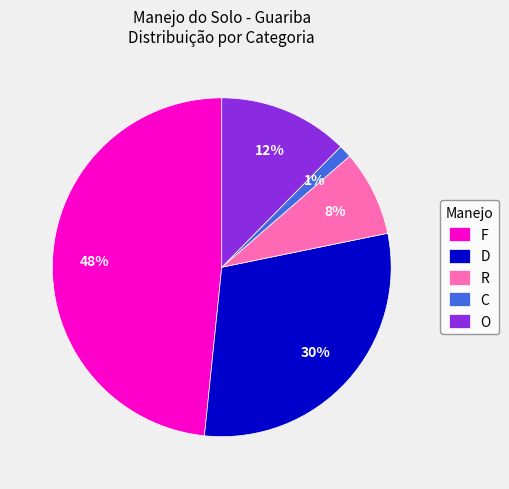

To the nearest percent, what is the difference between the largest and smallest slice percentages?

47%